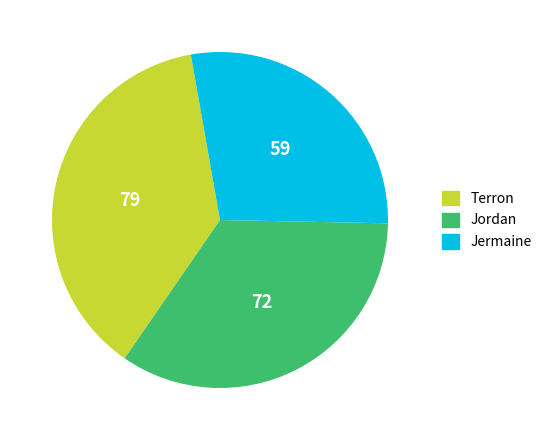

Which slice is the largest?

Terron